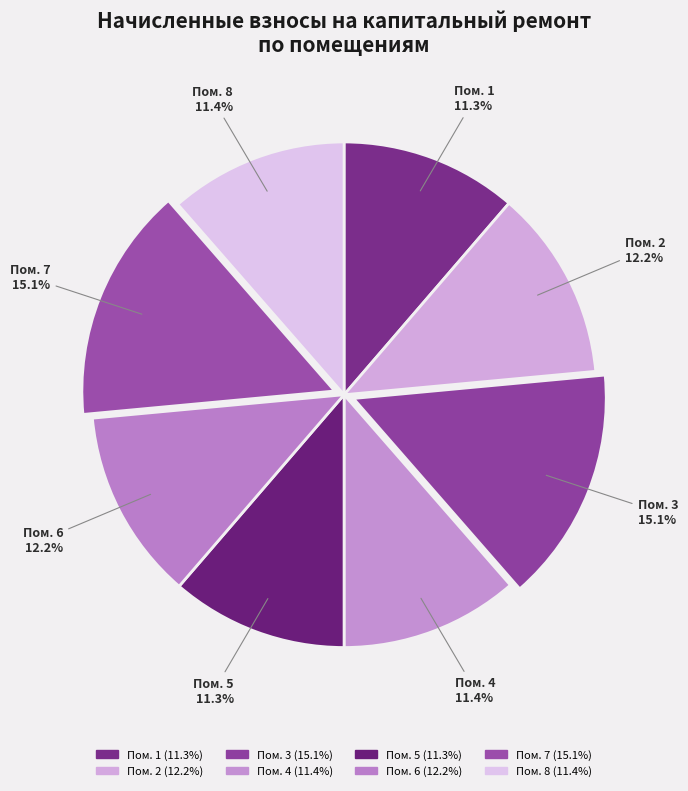

Count the number of slices in the pie.

8